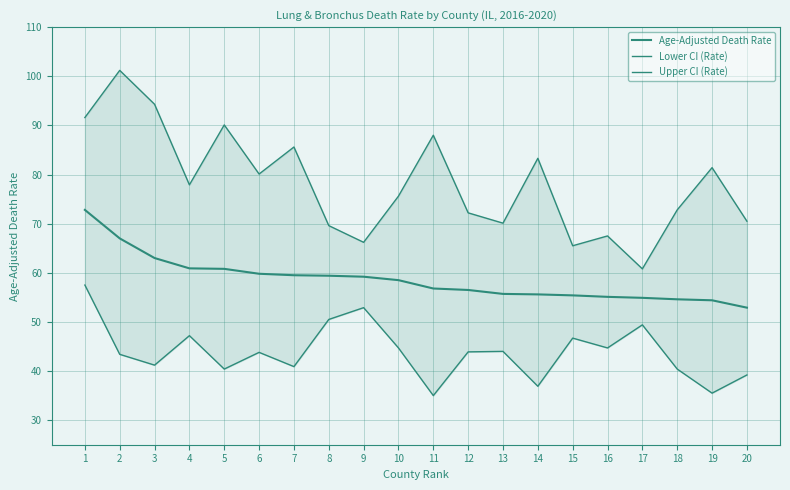

What is the sum of the Upper CI (Rate) values at 10 and 8?

145.2